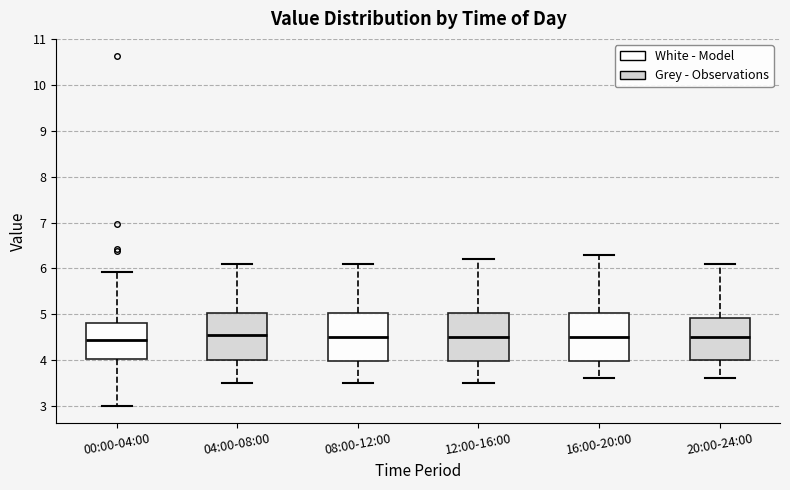

Reading left to right, transcribe this box plot: for each box, give where its median line is, the range the box spans, and where its two whiskers end, as read against the y-axis. The values are not printed on the chart, so give them approximately, as read against the axis.

00:00-04:00: median 4.4, box 4.0 to 4.8, whiskers 3.0 to 5.9
04:00-08:00: median 4.6, box 4.0 to 5.0, whiskers 3.5 to 6.1
08:00-12:00: median 4.5, box 4.0 to 5.0, whiskers 3.5 to 6.1
12:00-16:00: median 4.5, box 4.0 to 5.0, whiskers 3.5 to 6.2
16:00-20:00: median 4.5, box 4.0 to 5.0, whiskers 3.6 to 6.3
20:00-24:00: median 4.5, box 4.0 to 4.9, whiskers 3.6 to 6.1